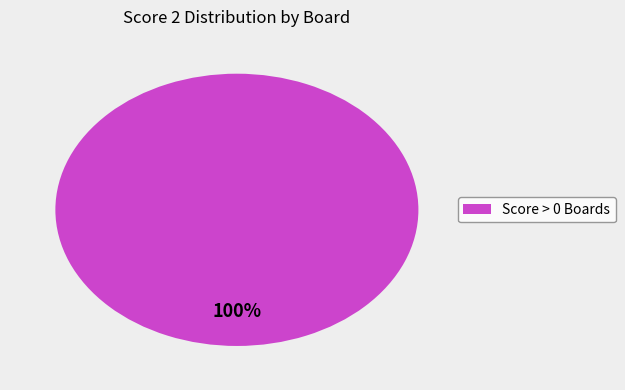

Count the number of slices in the pie.

1